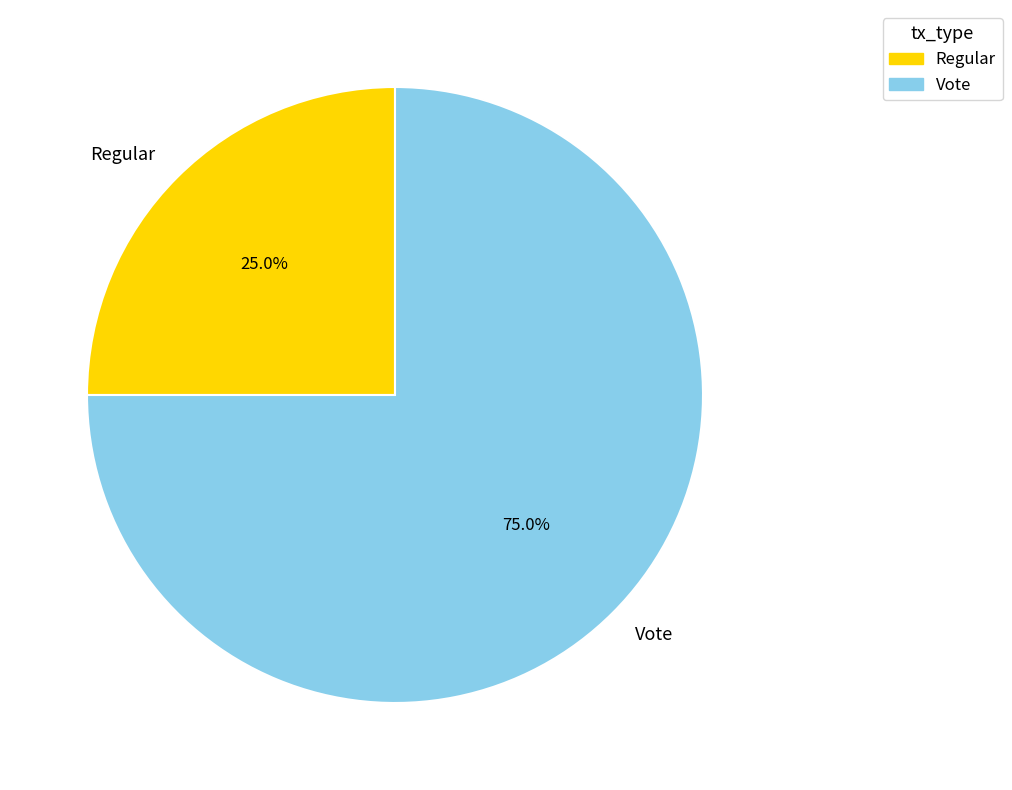

Between Vote and Regular, which is larger?

Vote